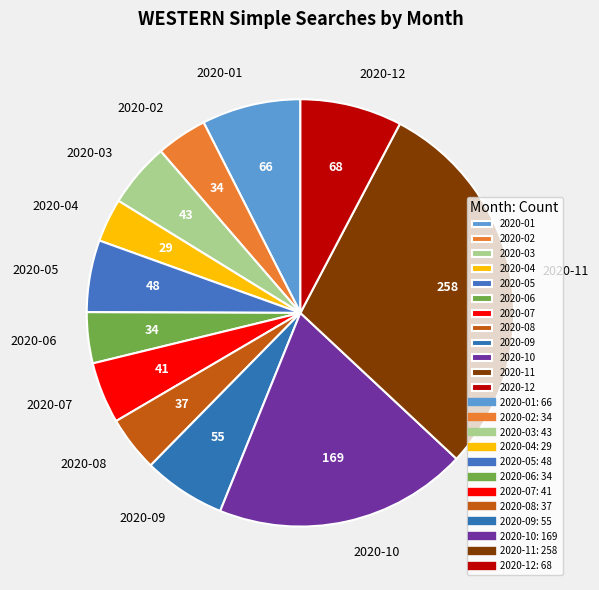

How many segments does this pie chart have?

12